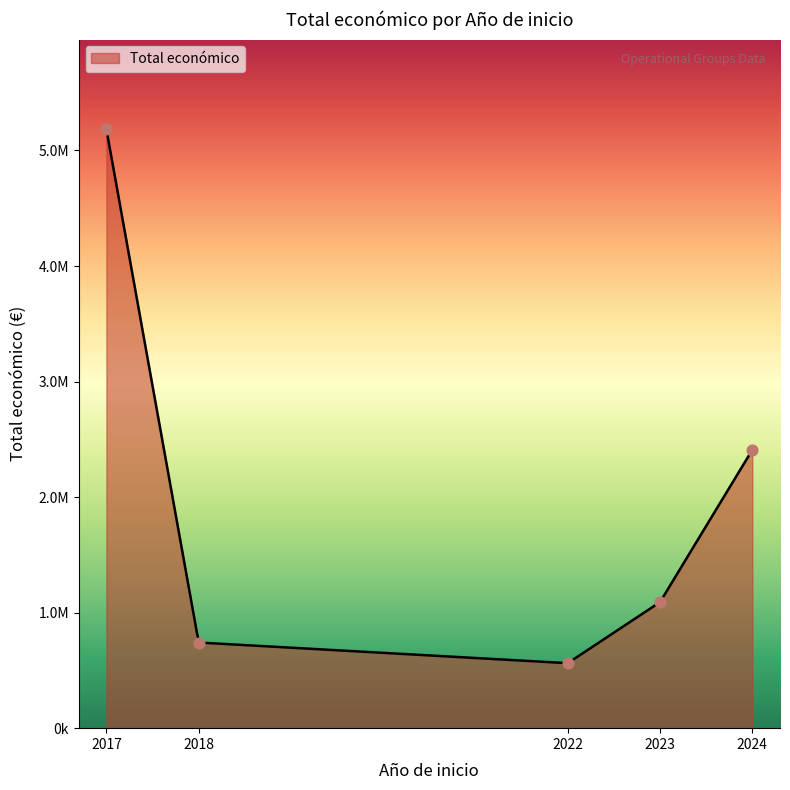

Which series reaches the maximum Y coordinate?

Total económico